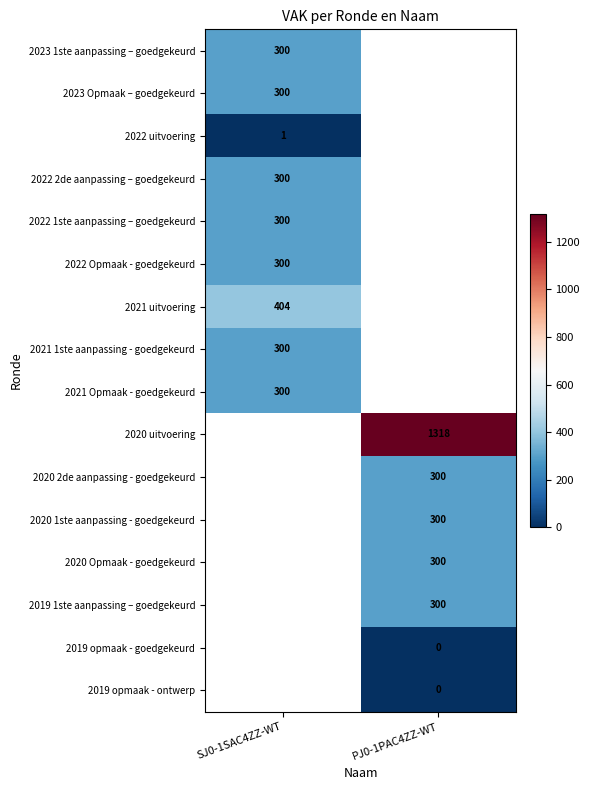

How many positive values does the 2020 2de aanpassing - goedgekeurd series have?

1